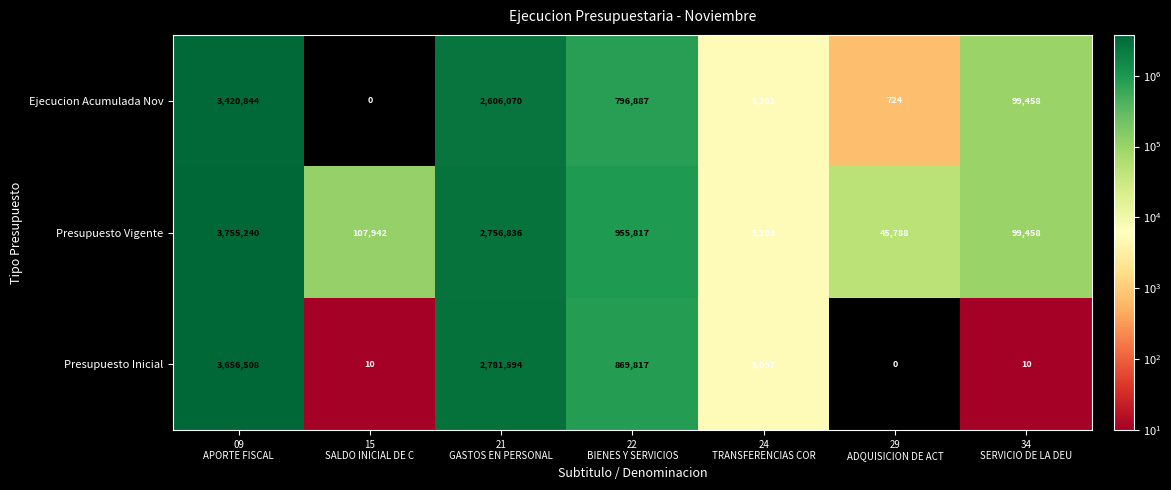

What is the total value across all series at 09
APORTE FISCAL?

10832592